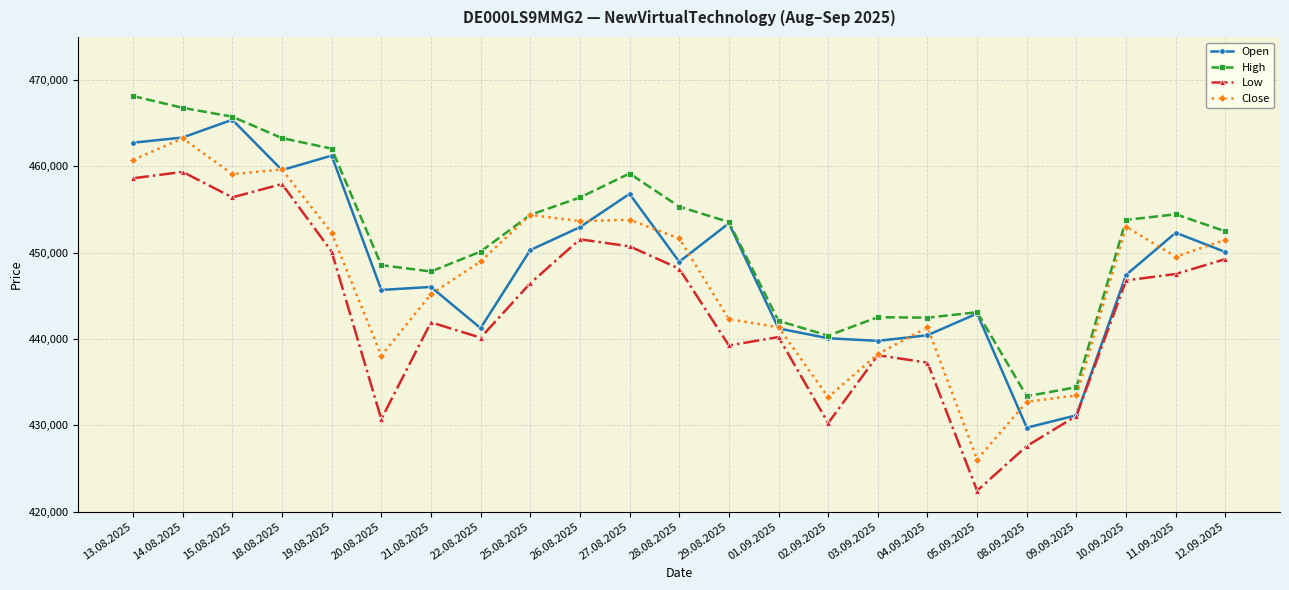

Which category has the lowest value across all series?

05.09.2025